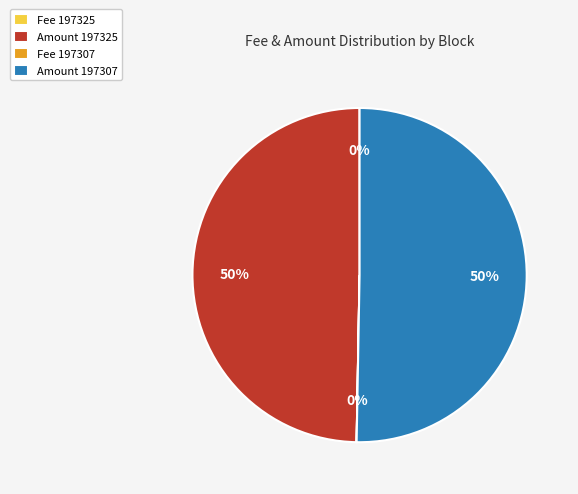

To the nearest percent, what percentage of the pie is Amount 197325?

50%